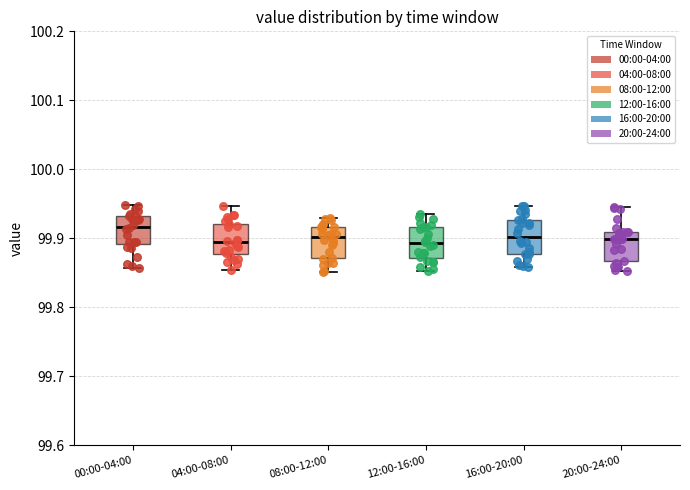

Reading left to right, transcribe this box plot: for each box, give where its median line is, the range the box spans, and where its two whiskers end, as read against the y-axis. The values are not printed on the chart, so give them approximately, as read against the axis.

00:00-04:00: median 99.92, box 99.89 to 99.93, whiskers 99.86 to 99.95
04:00-08:00: median 99.90, box 99.88 to 99.92, whiskers 99.85 to 99.95
08:00-12:00: median 99.90, box 99.87 to 99.92, whiskers 99.85 to 99.93
12:00-16:00: median 99.89, box 99.87 to 99.92, whiskers 99.85 to 99.94
16:00-20:00: median 99.90, box 99.88 to 99.93, whiskers 99.86 to 99.95
20:00-24:00: median 99.90, box 99.87 to 99.91, whiskers 99.85 to 99.95